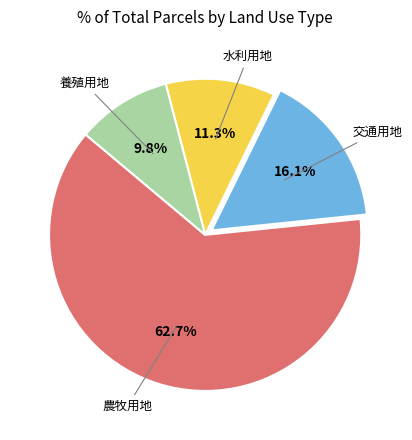

Is there a majority slice in this chart?

Yes